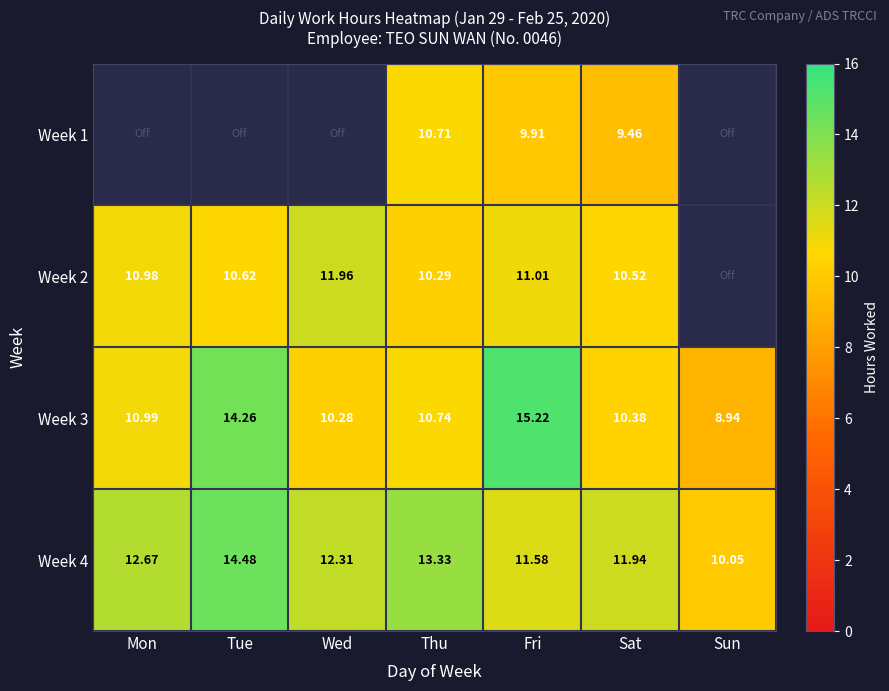

At which label is Week 3 closest to 12?

Mon